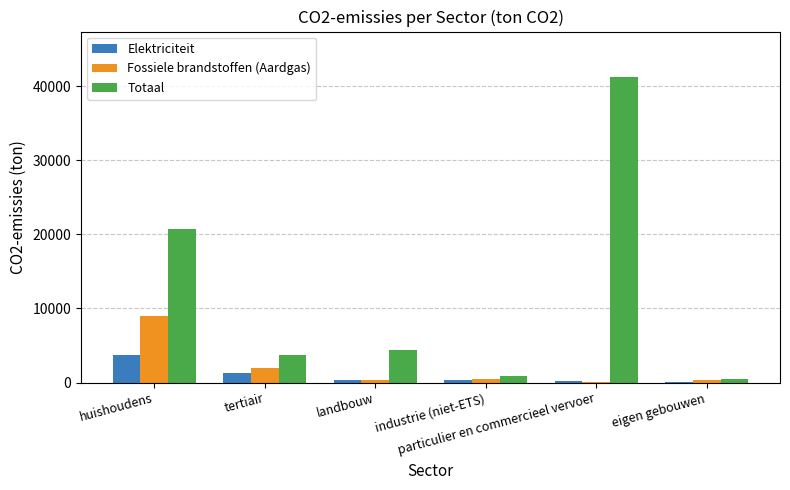

Where does the Totaal series first go above 4392?

huishoudens